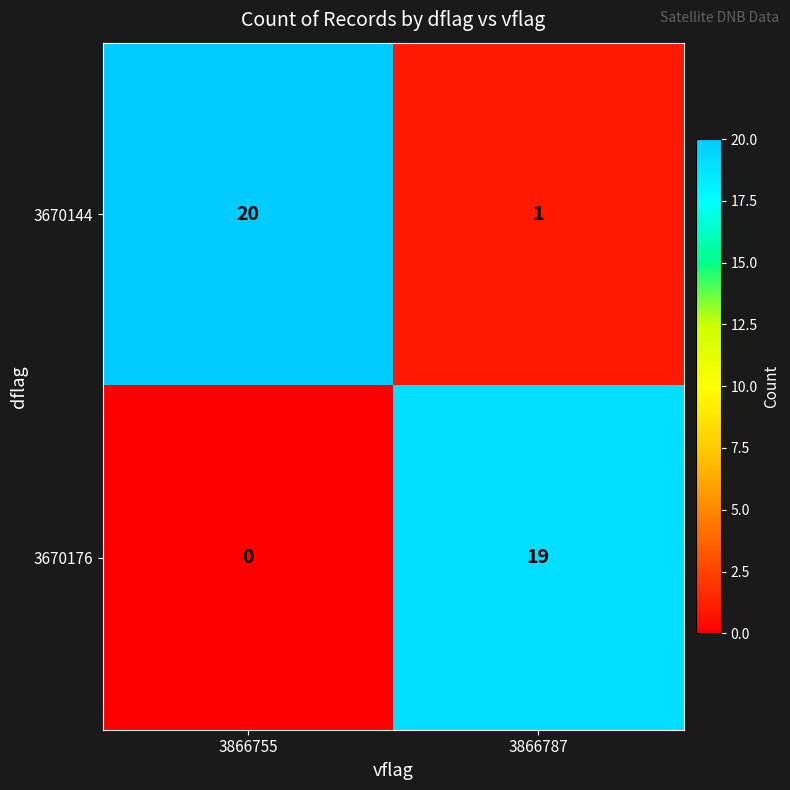

What value does the 3670176 series have at 3866787?

19